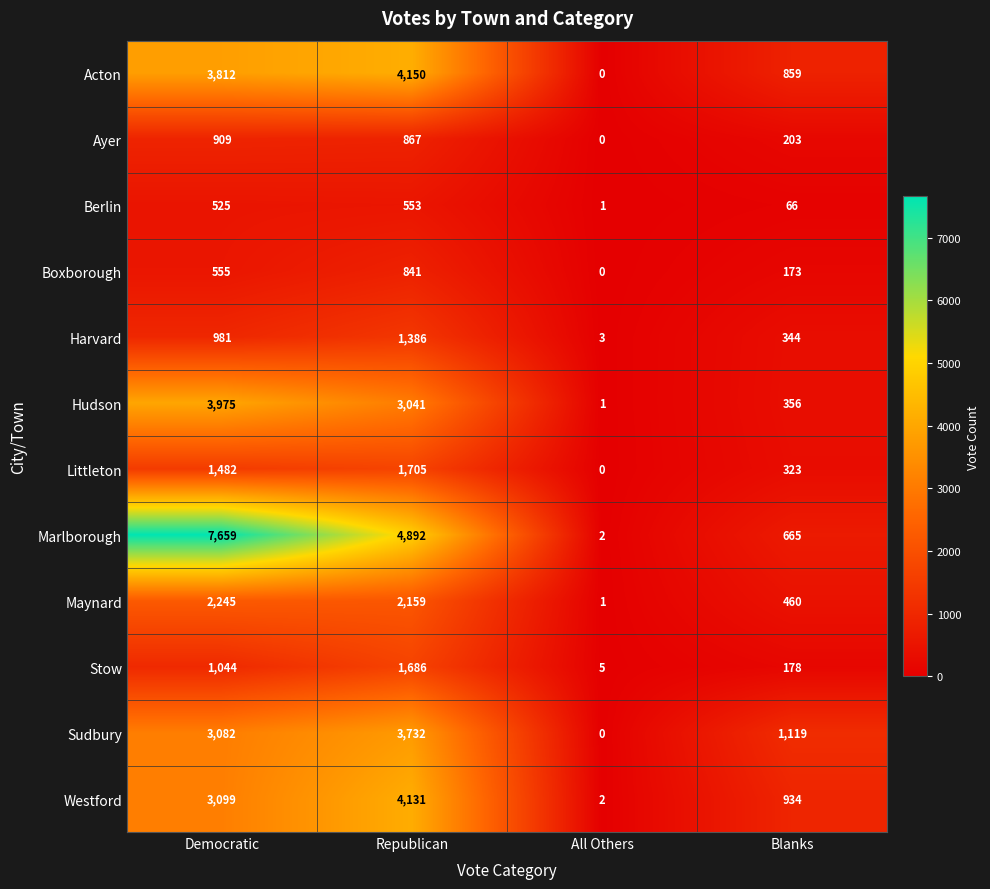

Which category has the highest value across all series?

Democratic